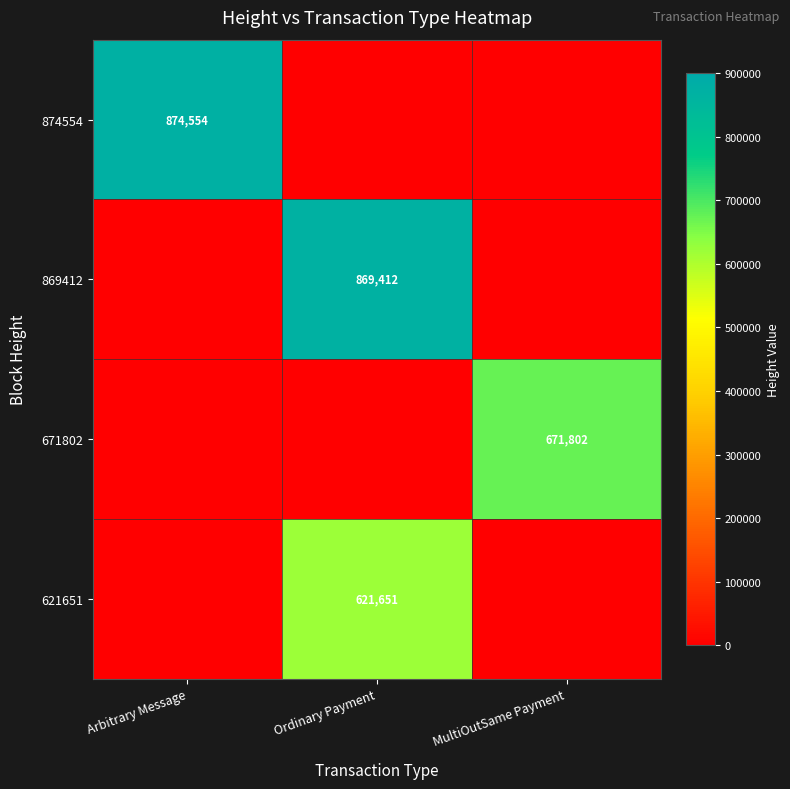

The value of 621651 at Ordinary Payment is 621651. True or false?

True